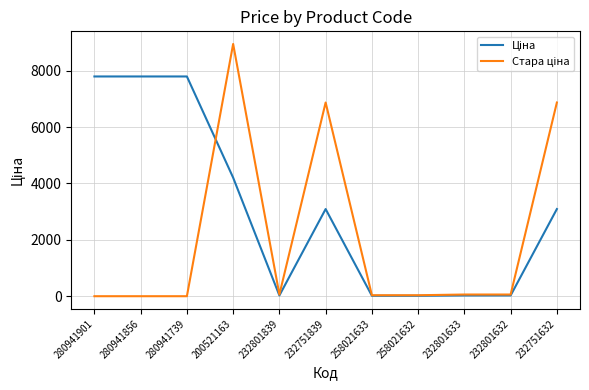

What is the difference between the highest and lowest values at 200521163?

4741.5